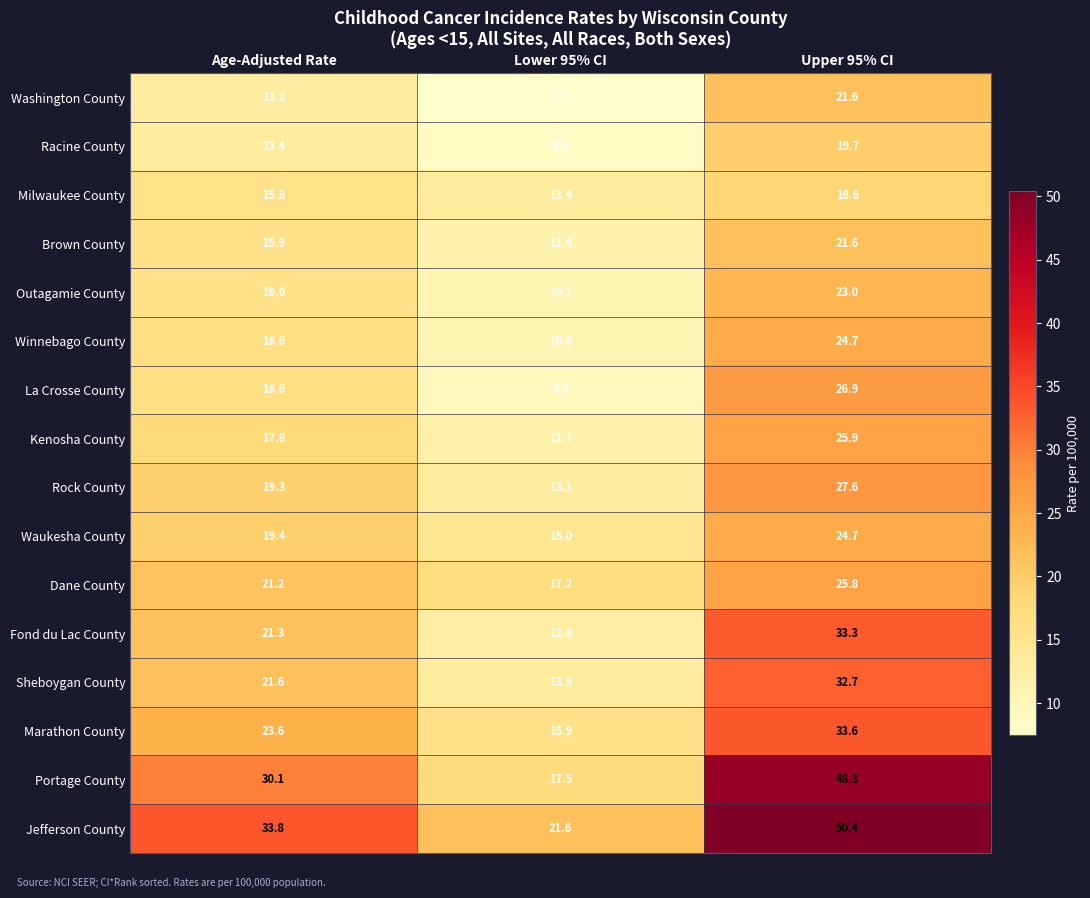

Where does the Portage County series first go above 30?

Age-Adjusted Rate